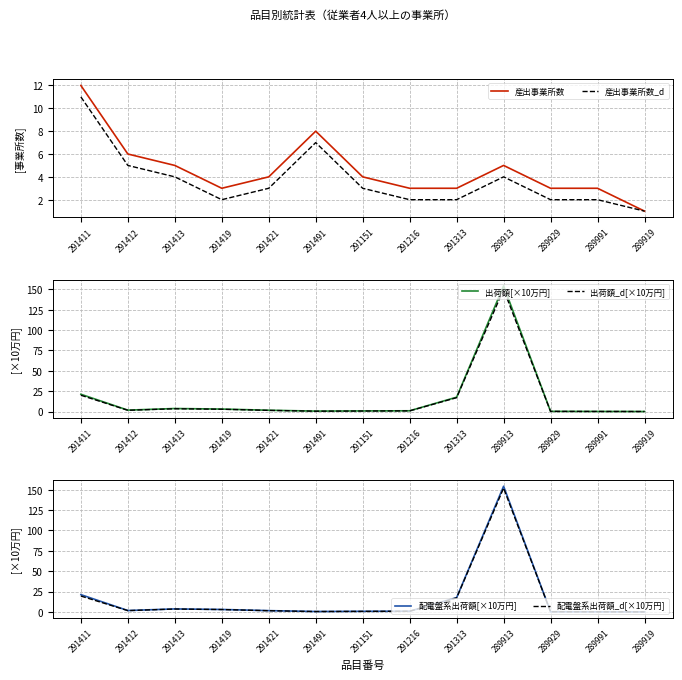

What is the approximate value of 産出事業所数_d at 291413?

4